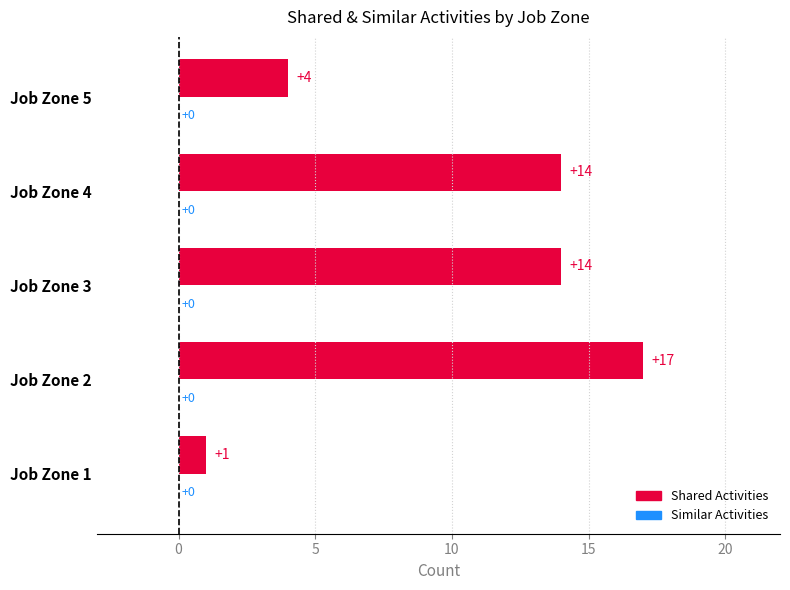

List the labels in order of Similar Activities value, largest first.

1, 2, 3, 4, 5